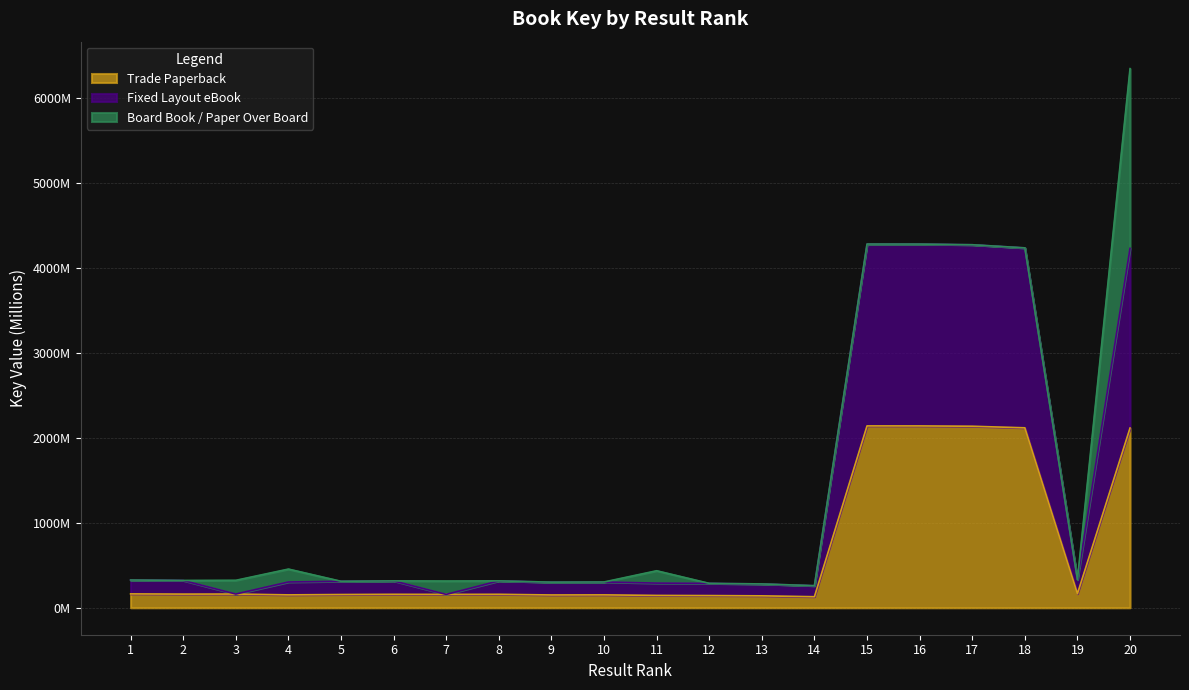

What is the difference between the second highest and minimum values in the Fixed Layout eBook series?

4127.3